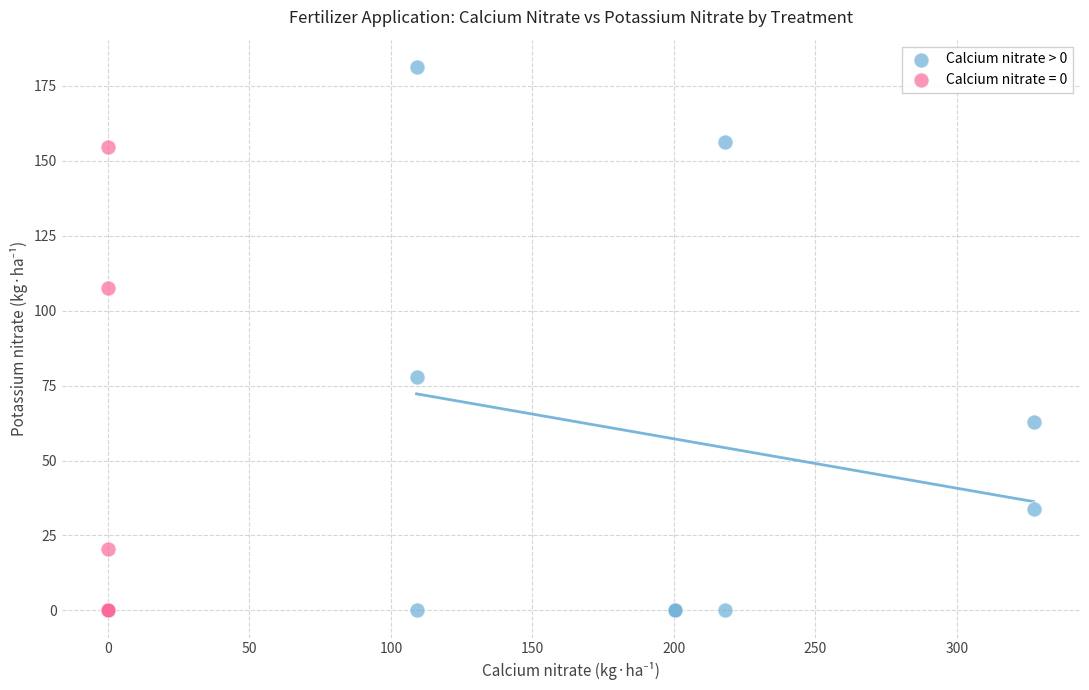

Which series contains the highest Y value?

Calcium nitrate > 0